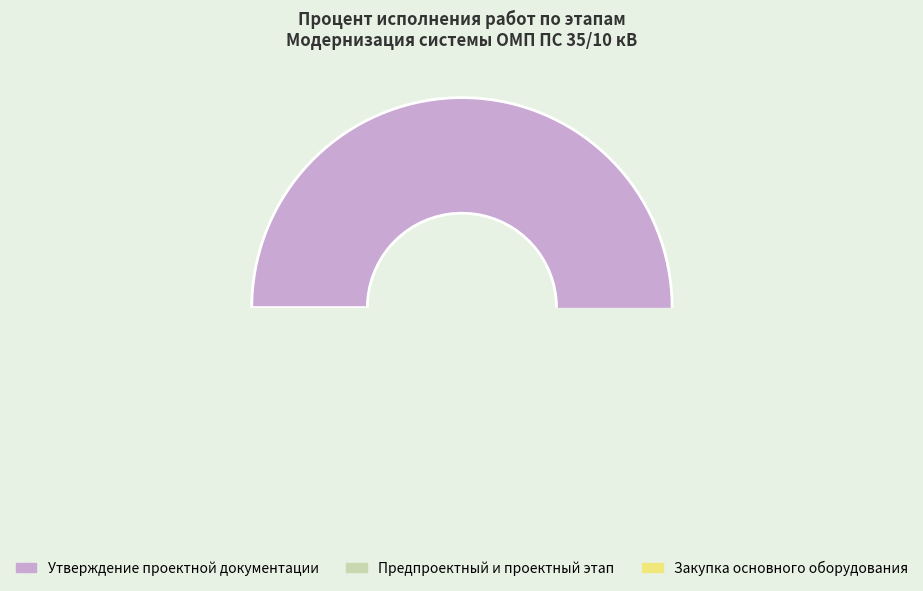

Rank the categories by value from lowest to highest.

Предпроектный и проектный этап, Закупка основного оборудования, Утверждение проектной документации